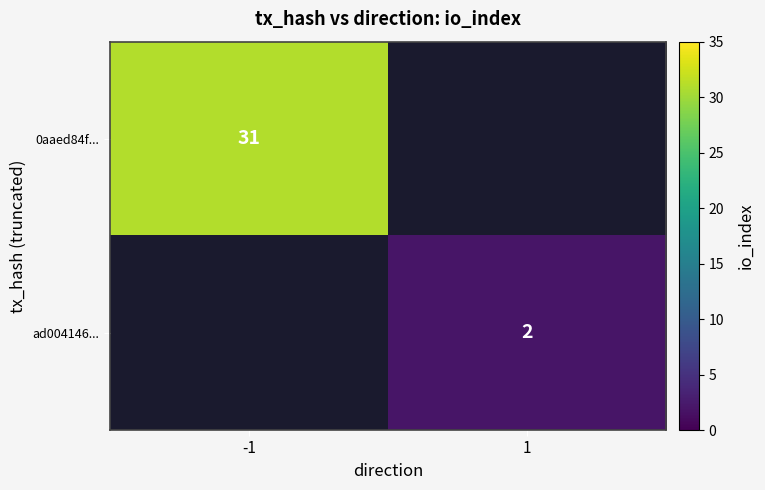

Count the number of data series in this chart.

2